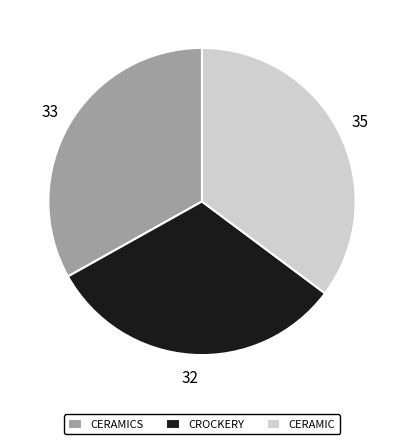

Is CROCKERY the majority of the pie?

No